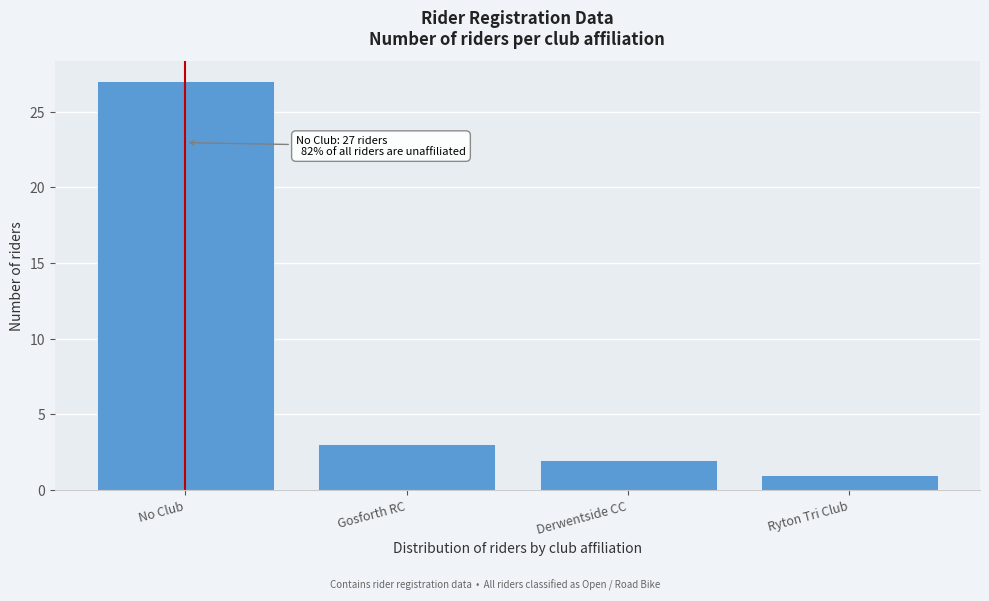

Reading right to left, transcribe all the data shown in this chart.

Ryton Tri Club=1	Derwentside CC=2	Gosforth RC=3	No Club=27